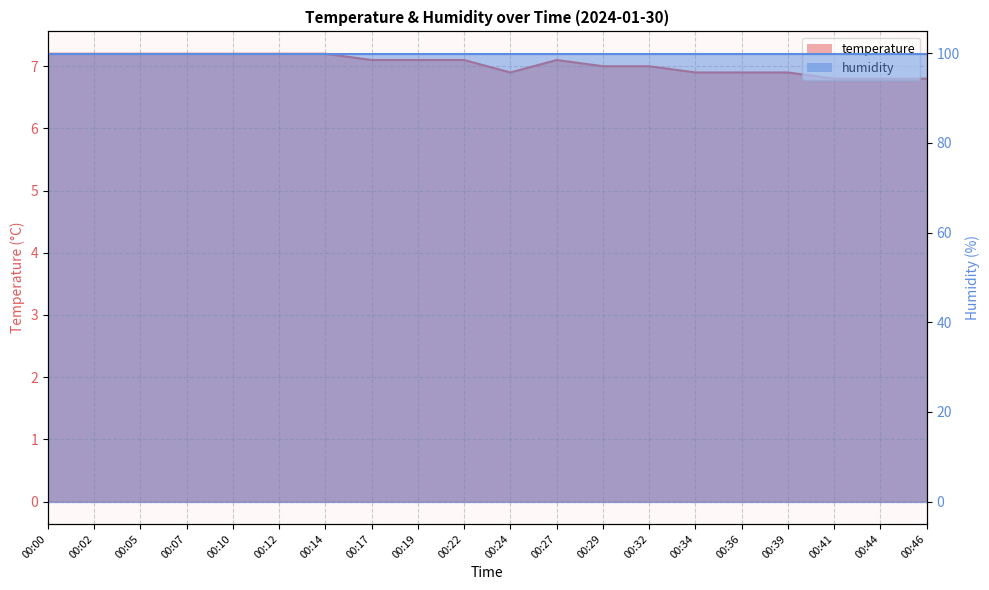

How many values are between 6 and 7?

9